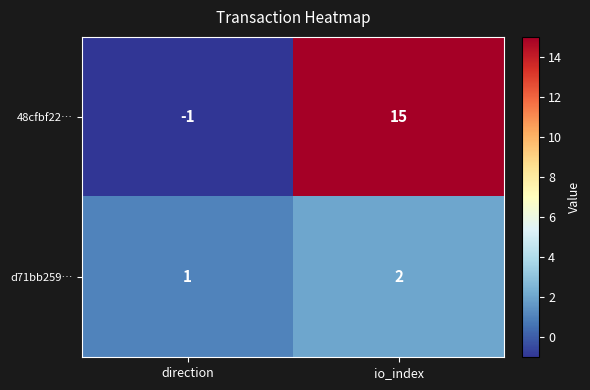

Which category has the lowest value across all series?

direction